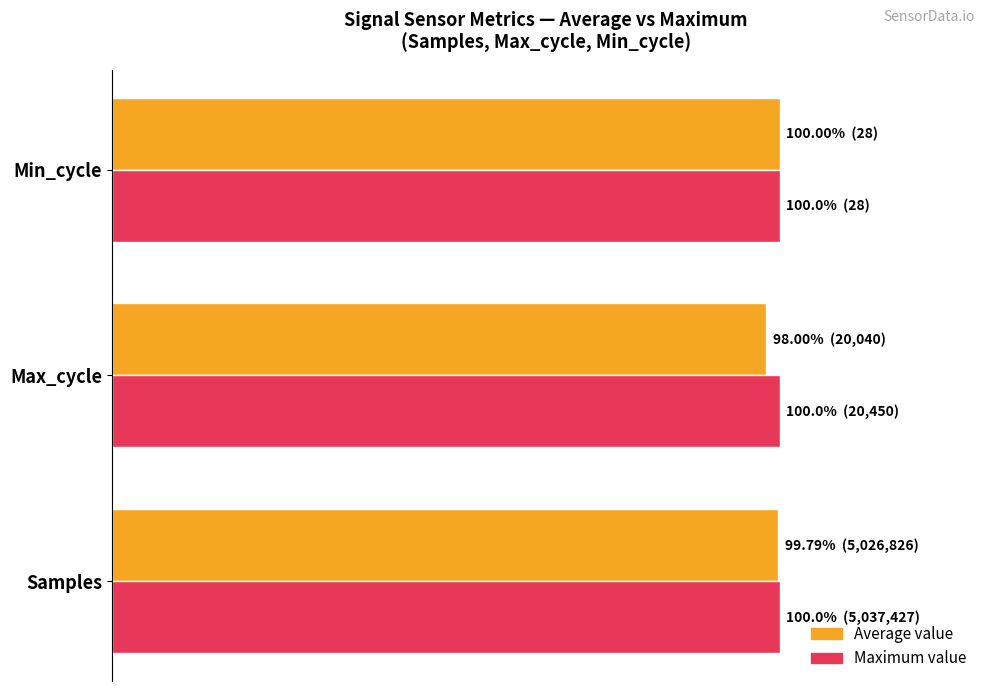

What are all the series names shown in the legend?

Average value, Maximum value